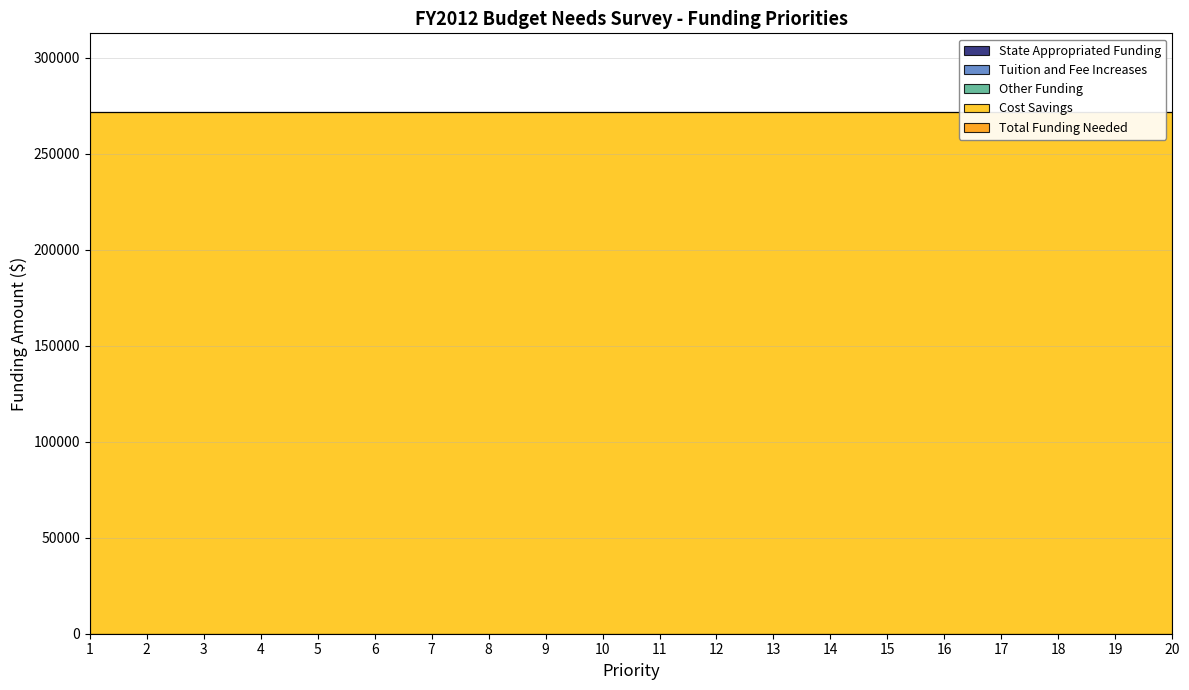

What is the maximum value shown in the chart?

272000